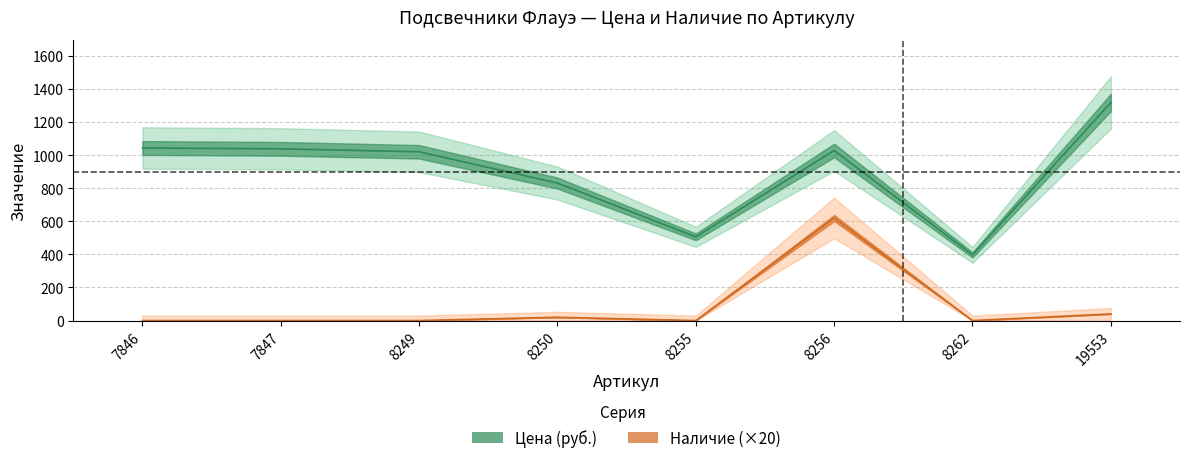

What is the sum of all Наличие values?

680